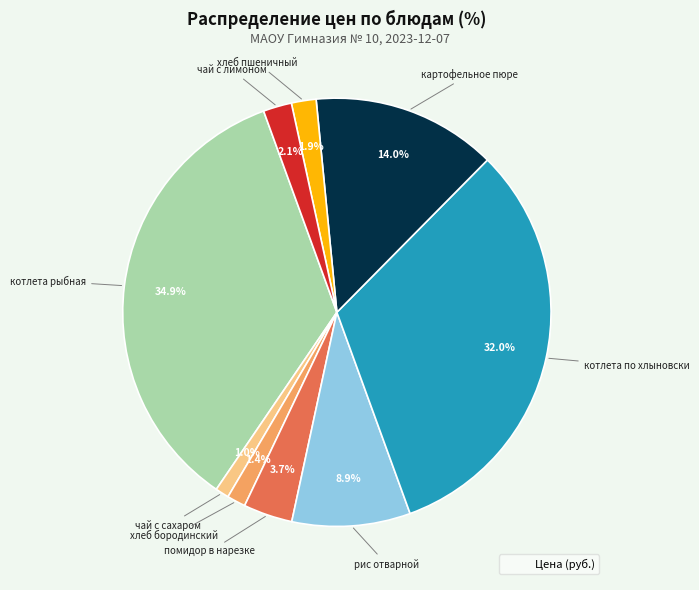

Is there a majority slice in this chart?

No